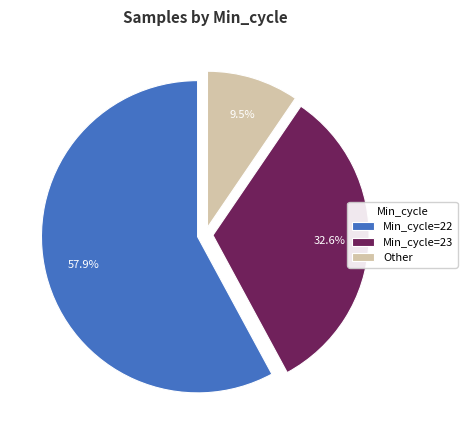

What percentage do Min_cycle=23 and Min_cycle=22 together represent?

90.5%